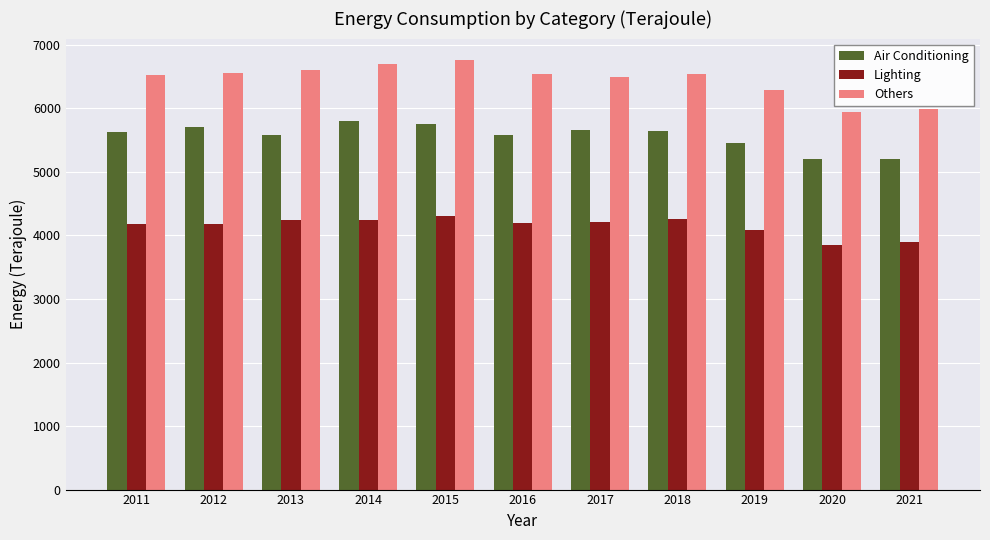

What is the total value across all series at 2018?

16439